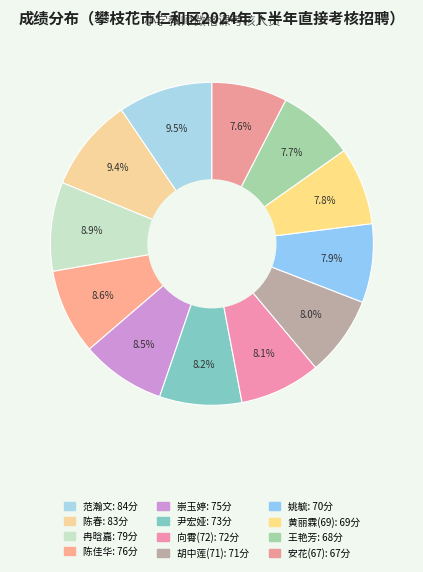

What portion of the pie excludes 冉晗嘉?

91.1%